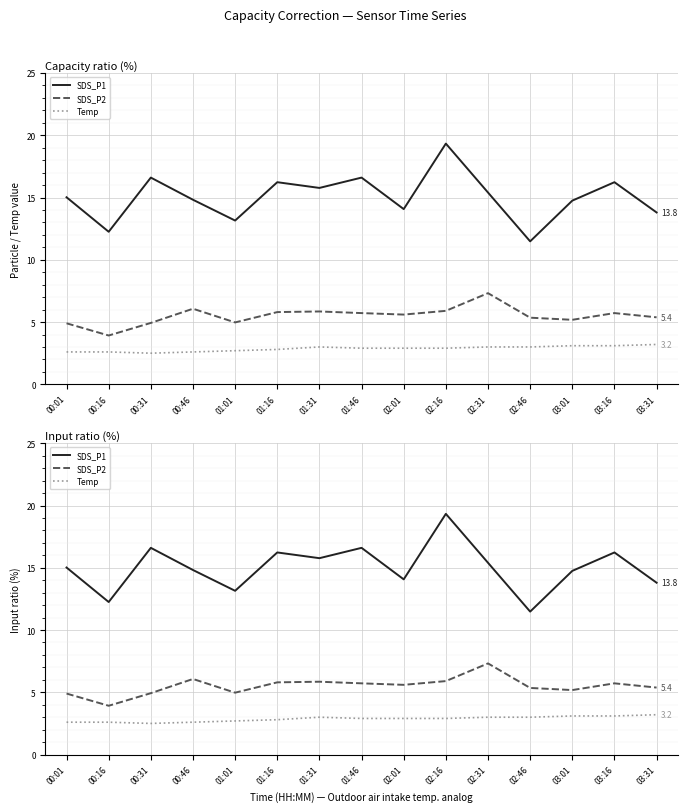

Rank the series by their maximum value, from lowest to highest.

Temp, SDS_P2, SDS_P1